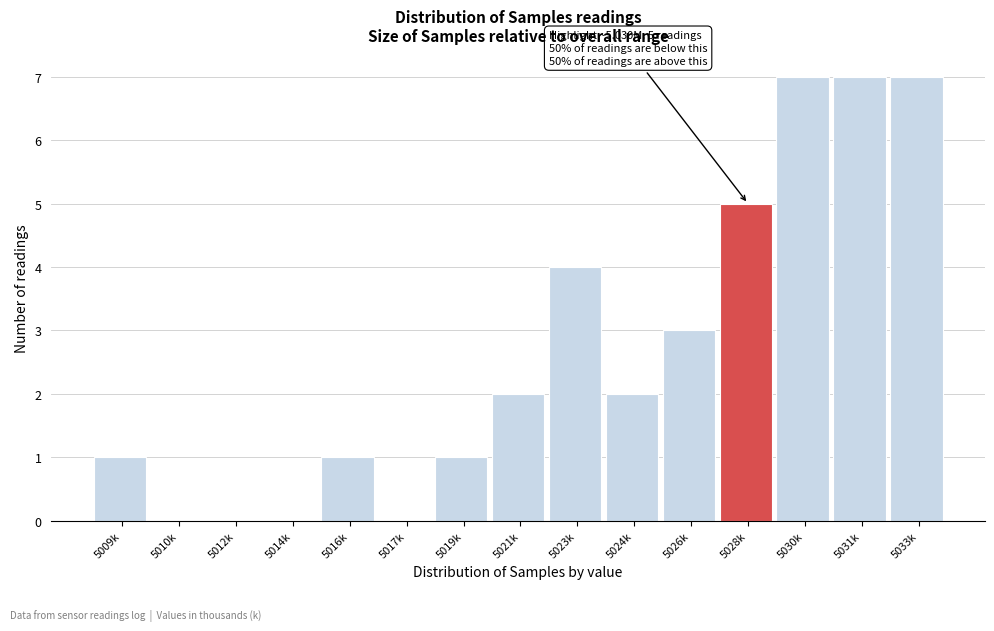

Reading left to right, list all the values displayed in this chart.

5009k=1	5010k=0	5012k=0	5014k=0	5016k=1	5017k=0	5019k=1	5021k=2	5023k=4	5024k=2	5026k=3	5028k=5	5030k=7	5031k=7	5033k=7